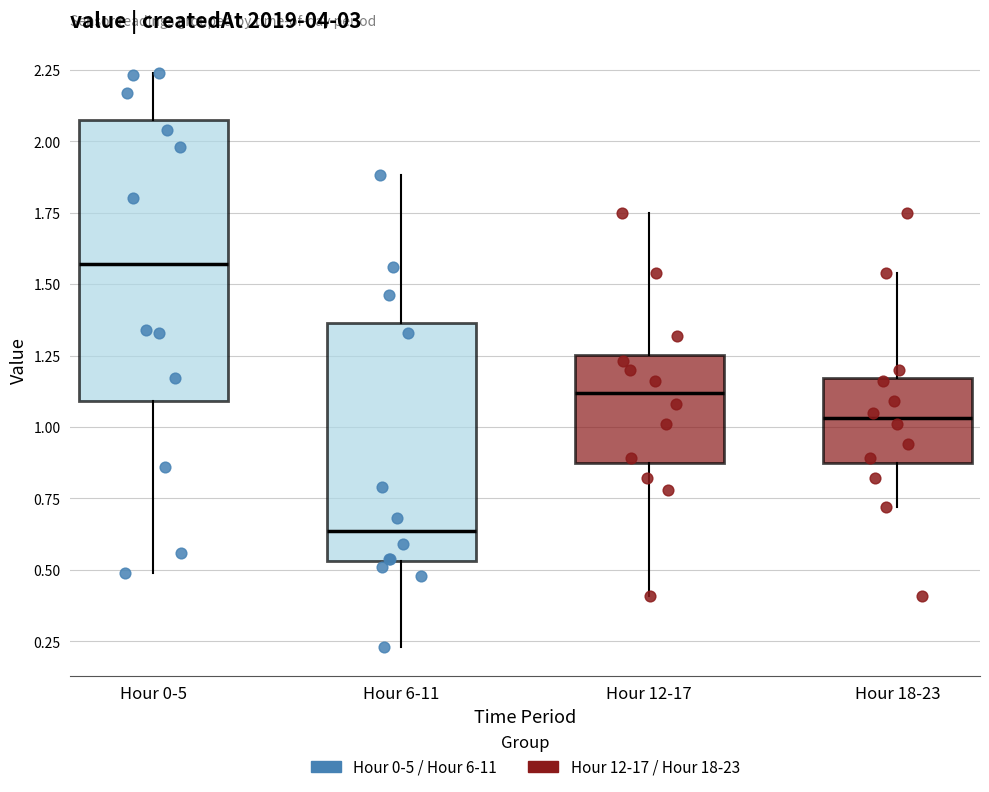

Where is the upper edge of the box for Hour 0-5 on the y-axis? The values are not printed on the chart, so give them approximately, as read against the axis.

2.05